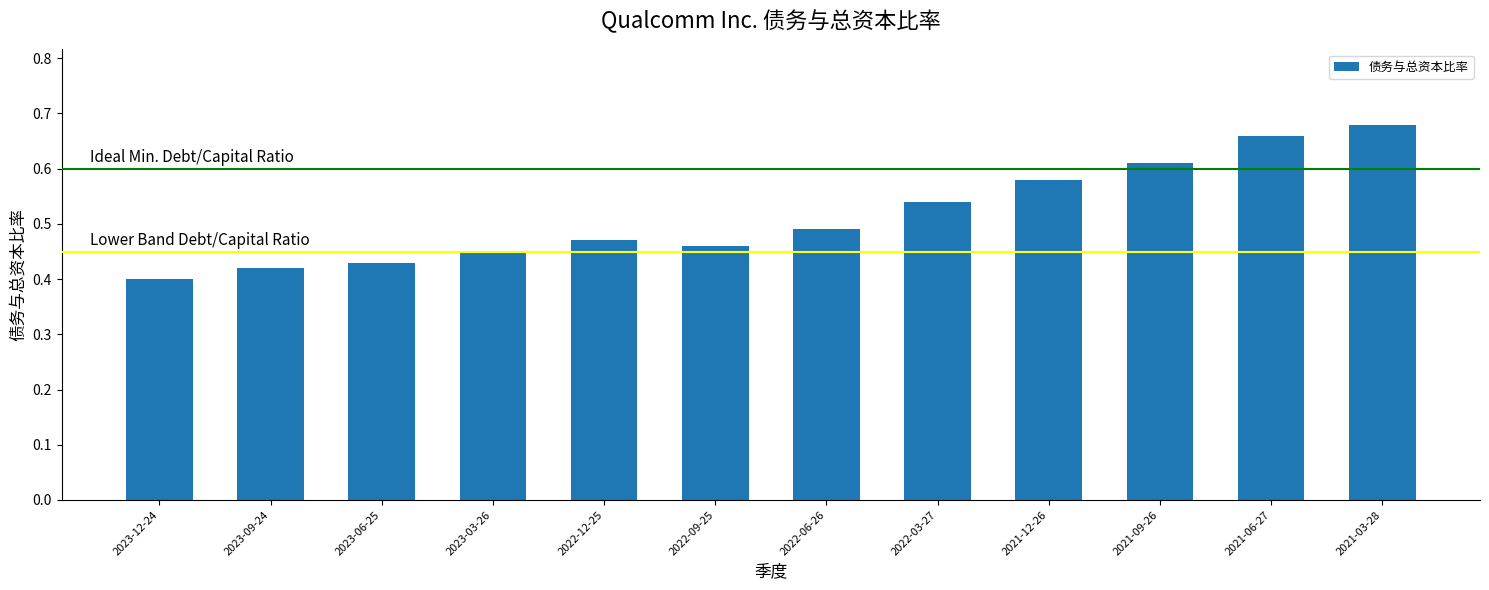

What is the difference between the second highest and second lowest values?

0.2